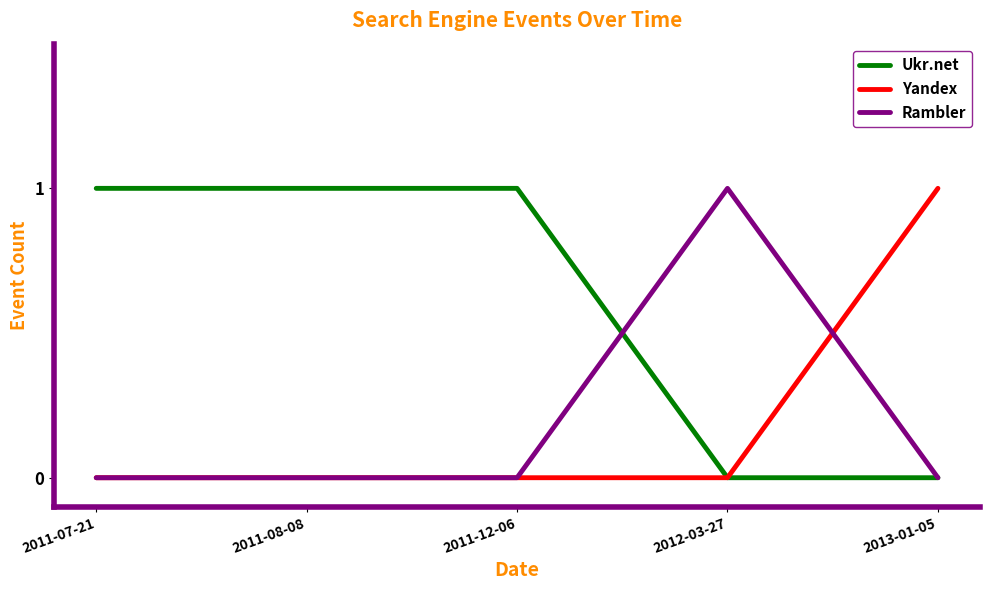

What is the difference between the maximum and minimum values in the Rambler series?

1